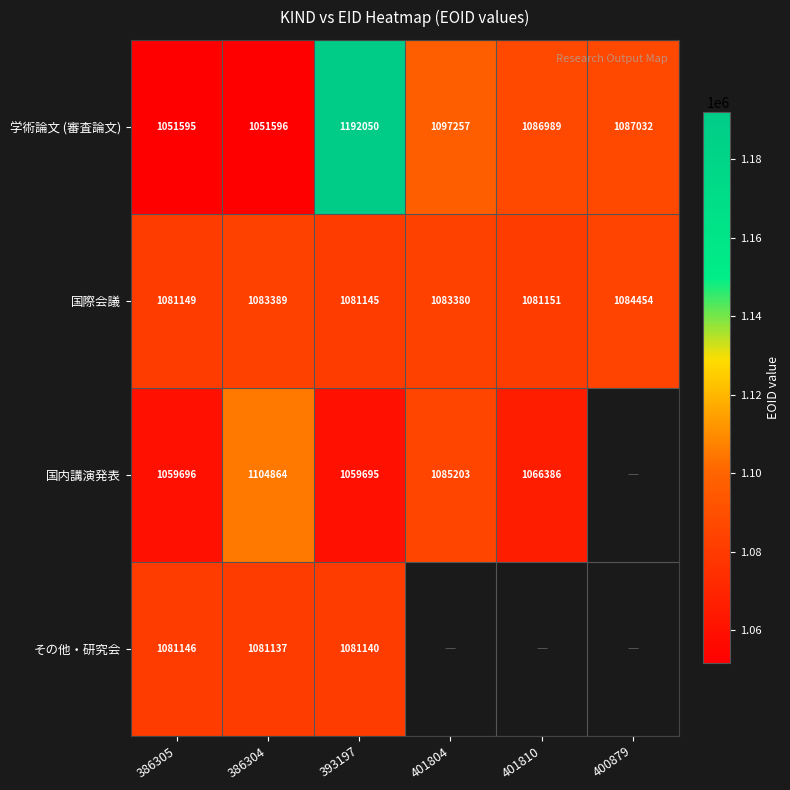

What is the difference between the maximum and minimum values in the 国際会議 series?

3309